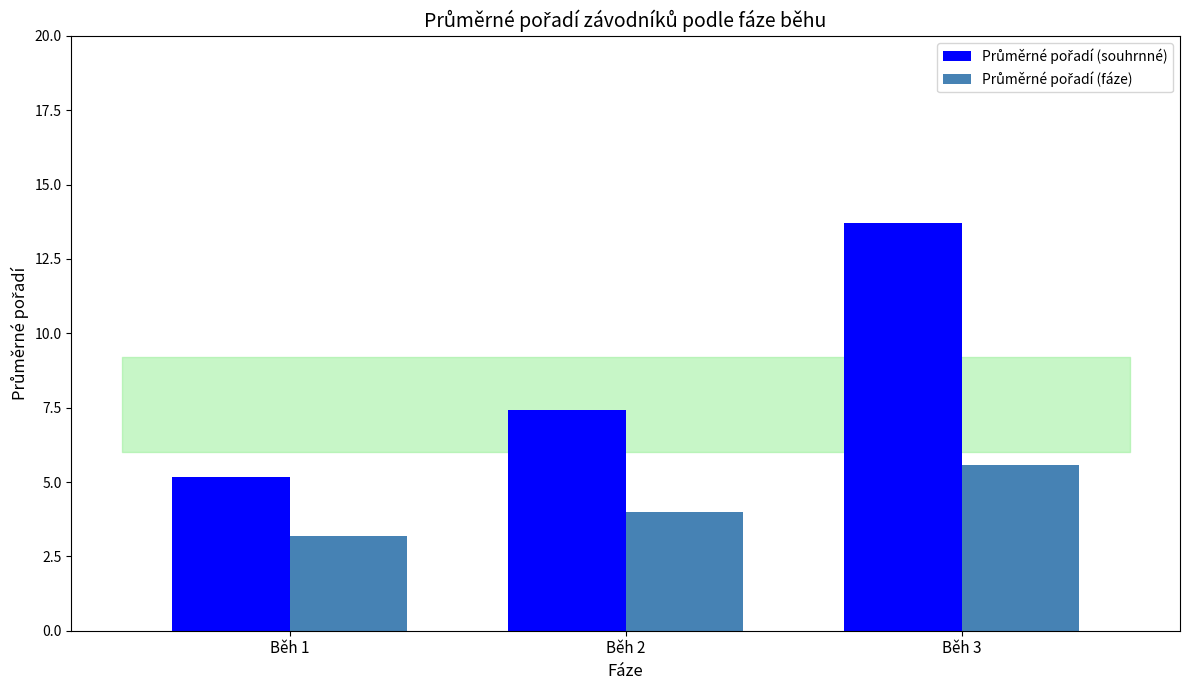

What is the difference between the highest and lowest values at Běh 1?

2.0